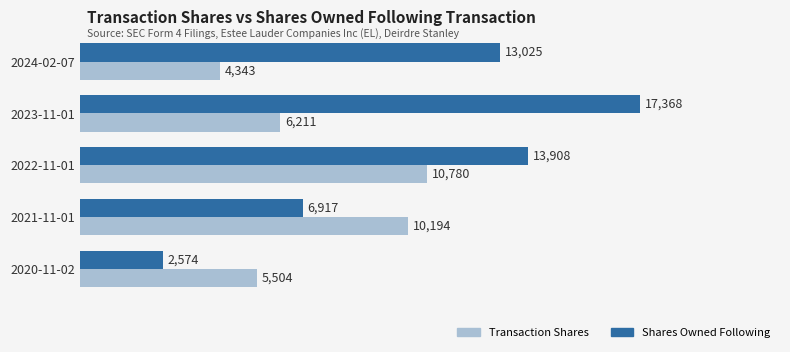

Rank the series by their maximum value, from lowest to highest.

Transaction Shares, Shares Owned Following